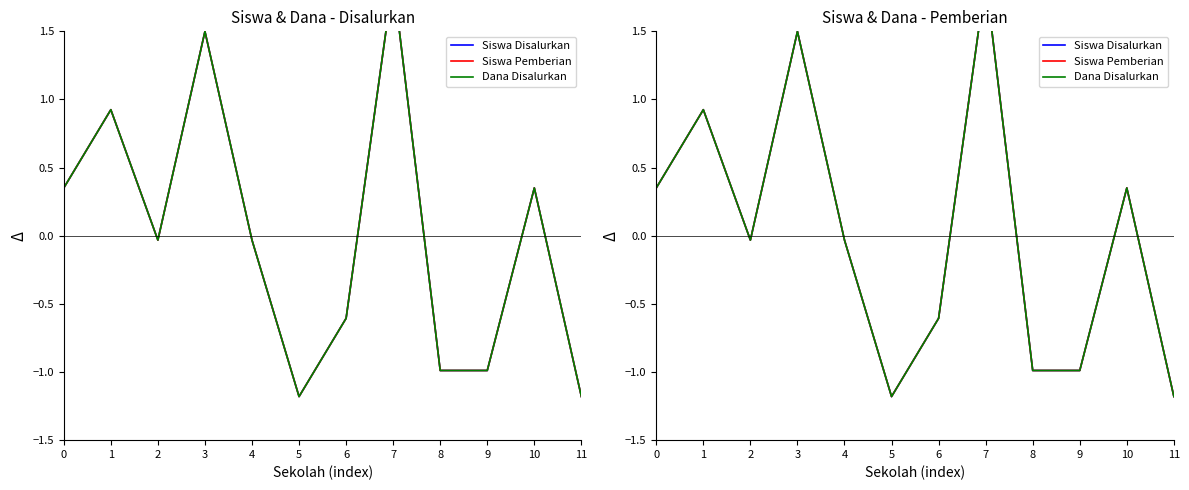

What is the value of the Siswa Pemberian point at the 1st from the left?

0.4